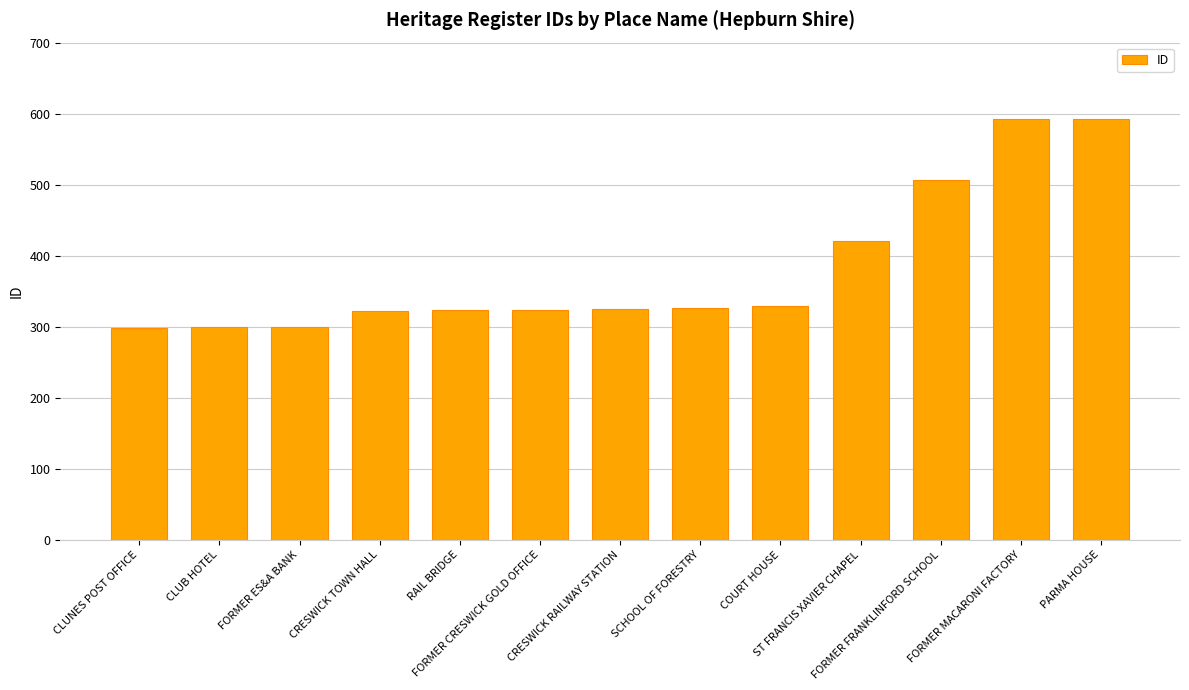

What is the value of the 11th bar from the left?

507